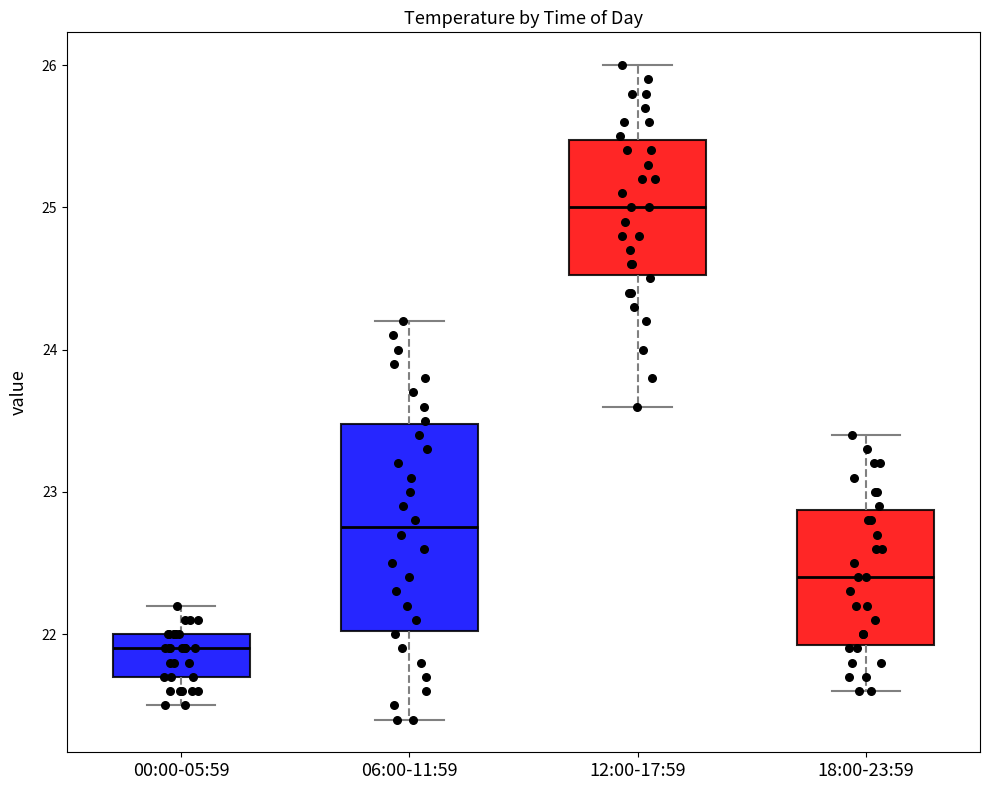

Reading left to right, read every box against the y-axis: the position of its median line, the range the box covers, and the ends of its whiskers. The values are not printed on the chart, so give them approximately, as read against the axis.

00:00-05:59: median 21.9, box 21.7 to 22.0, whiskers 21.5 to 22.2
06:00-11:59: median 22.8, box 22.0 to 23.5, whiskers 21.4 to 24.2
12:00-17:59: median 25.0, box 24.5 to 25.5, whiskers 23.6 to 26.0
18:00-23:59: median 22.4, box 21.9 to 22.9, whiskers 21.6 to 23.4